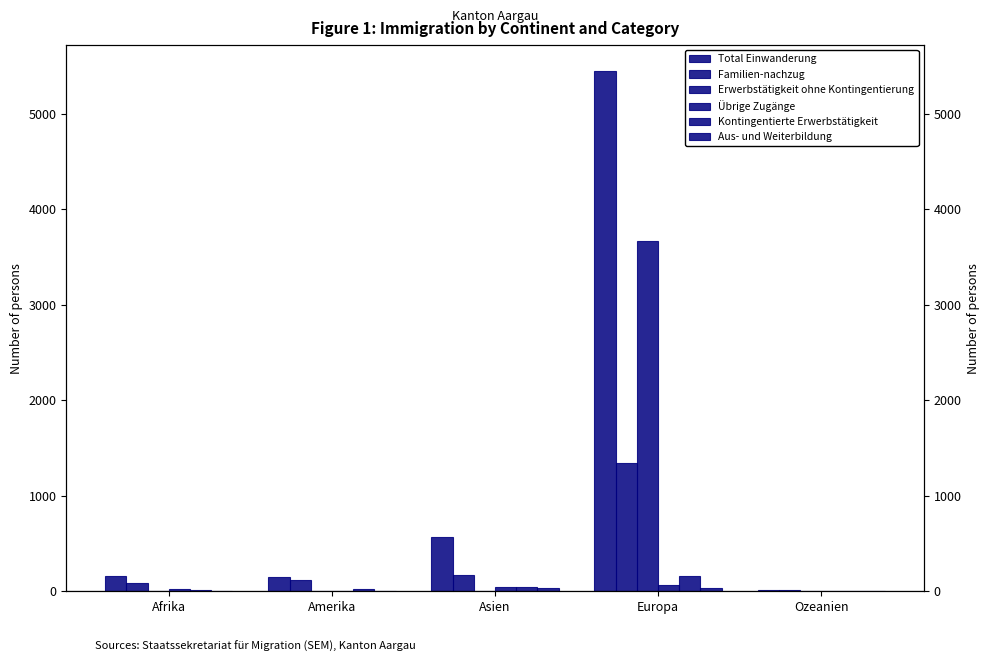

At which category is the sum across all series the highest?

Europa